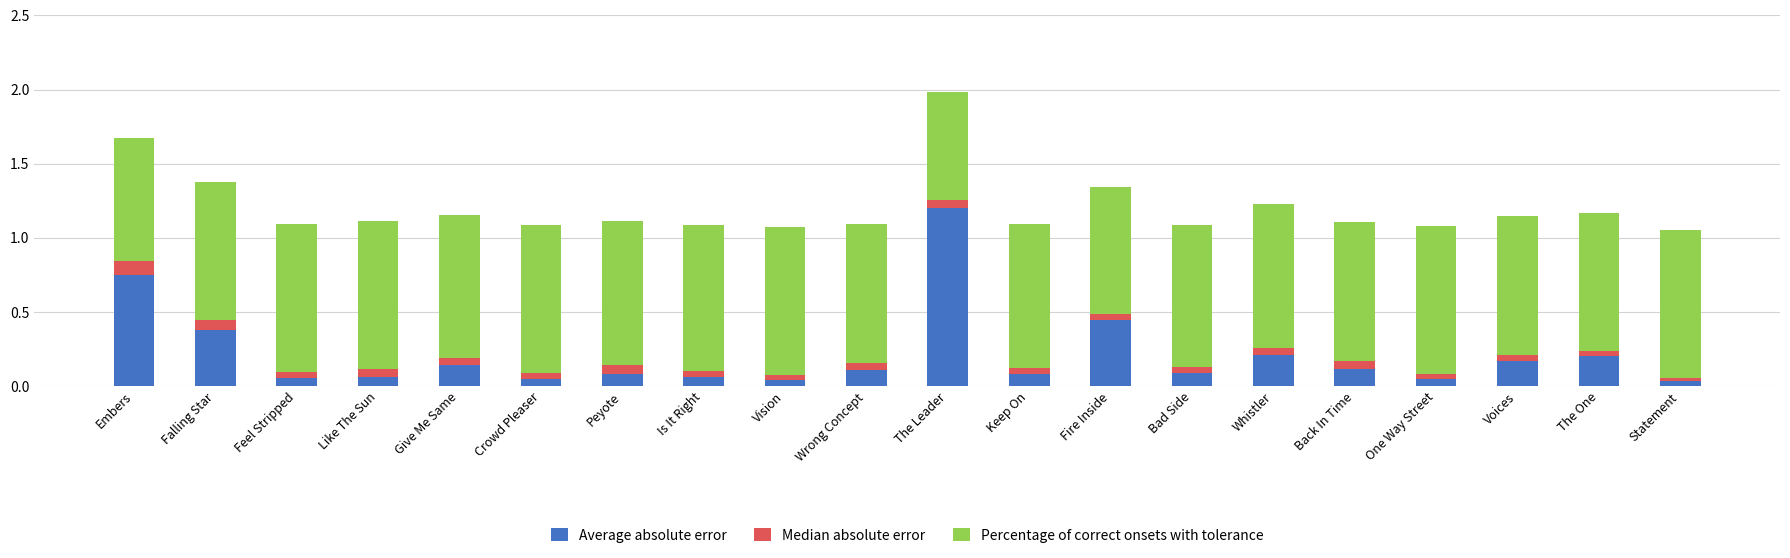

At which category is the sum across all series the highest?

The Leader